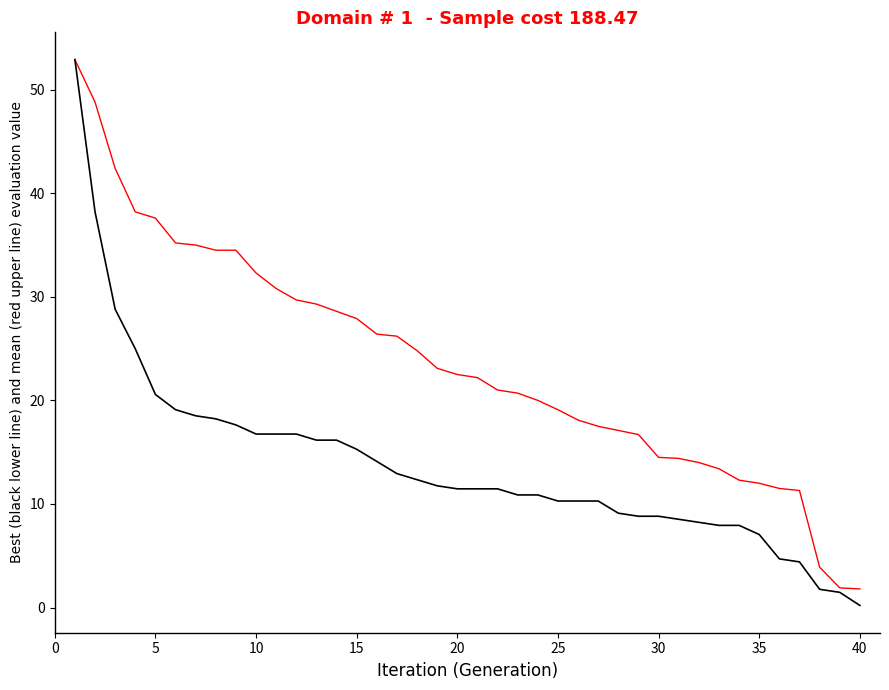

Is this an area chart (filled region under the line)?

No